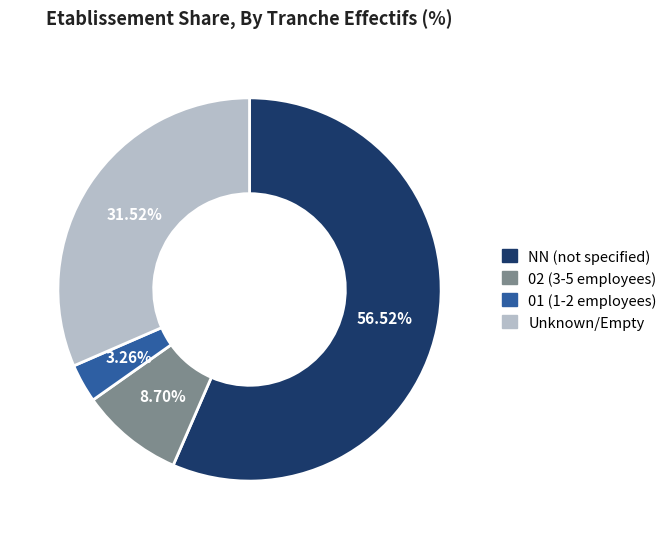

Is there a majority slice in this chart?

Yes